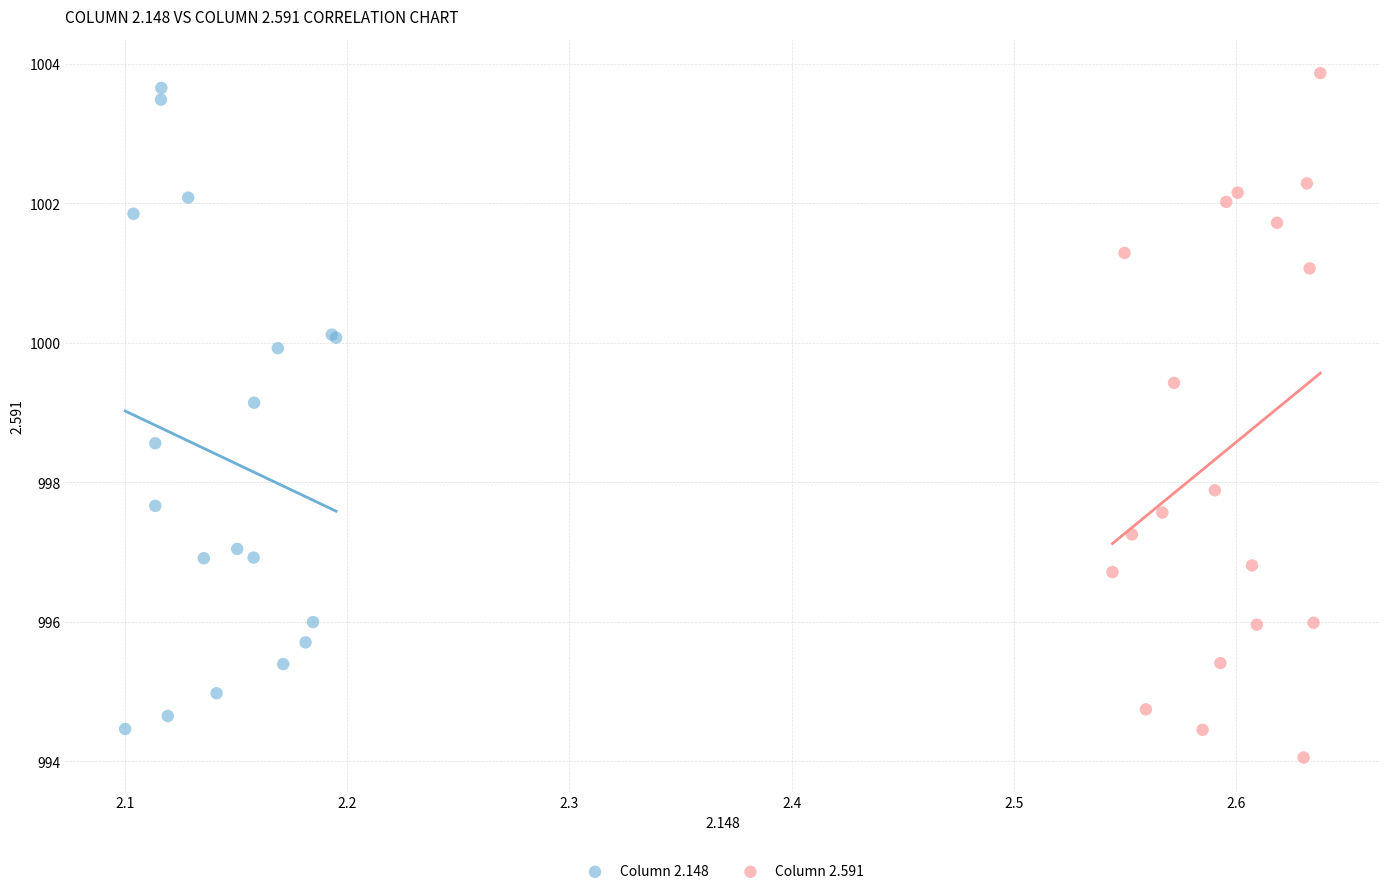

What are all the series names shown in the legend?

Column 2.148, Column 2.591